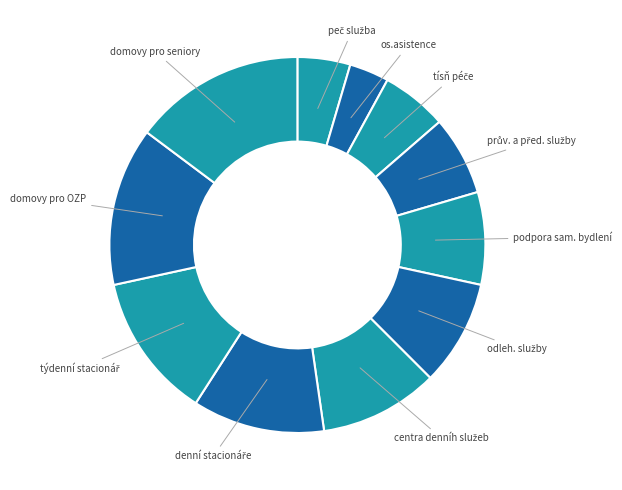

Which slice is the largest?

domovy pro seniory